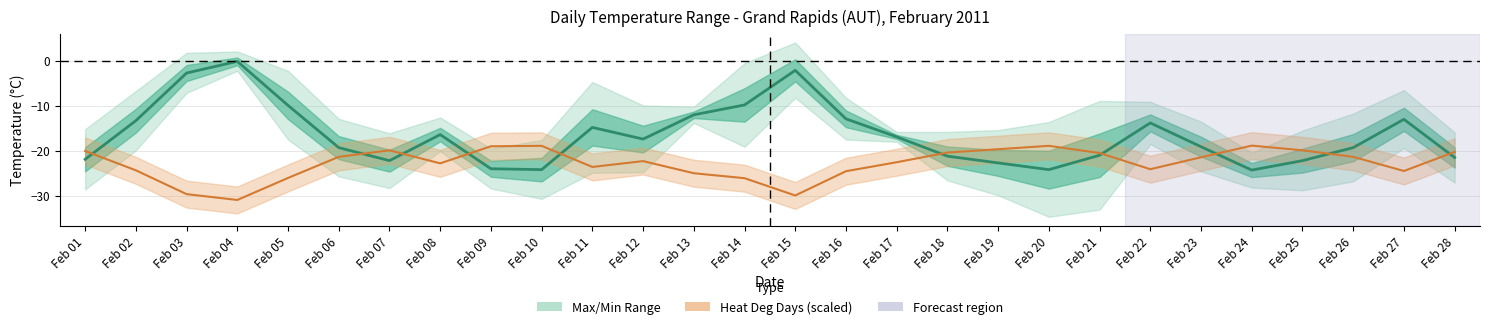

What is the difference between the highest and lowest values at Feb 10?

5.3